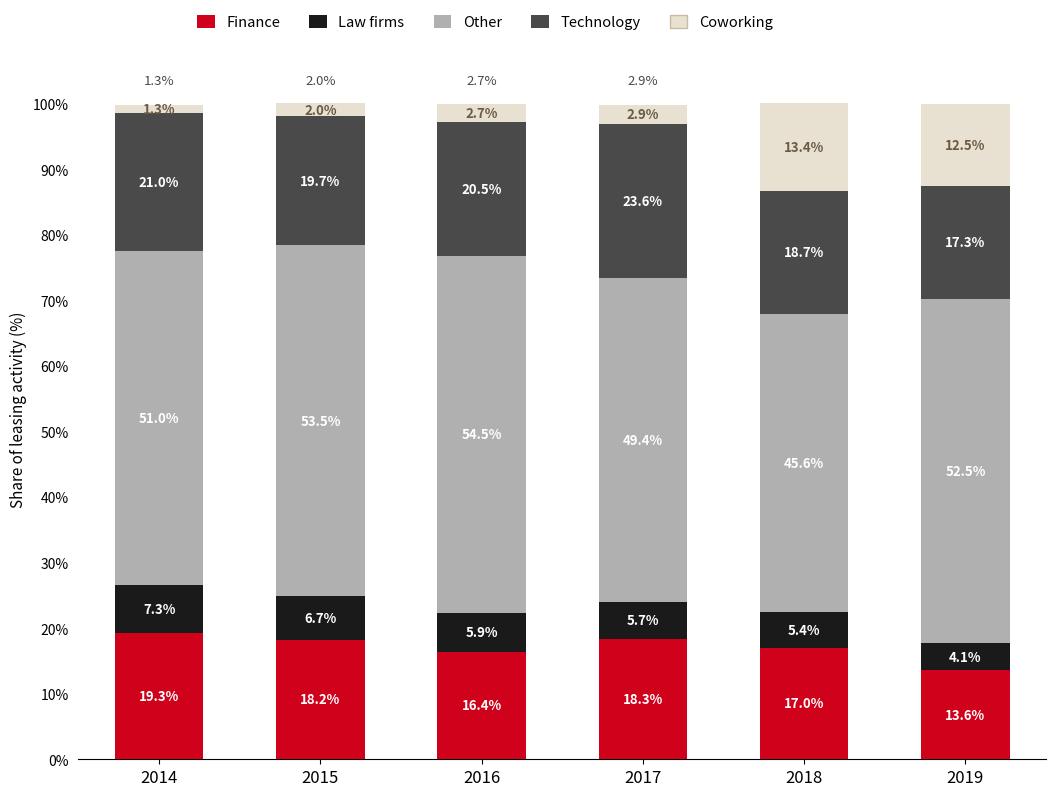

What is the total value across all series at 2015?

100.1